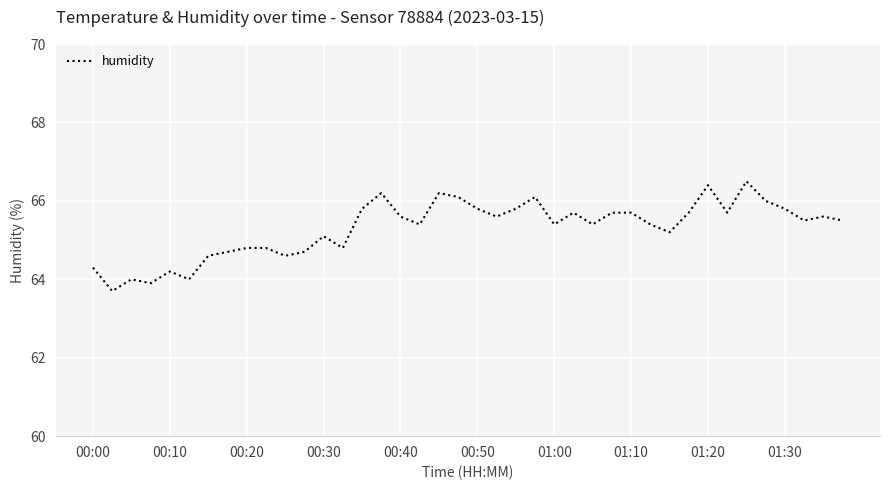

What is the maximum value shown in the chart?

66.5